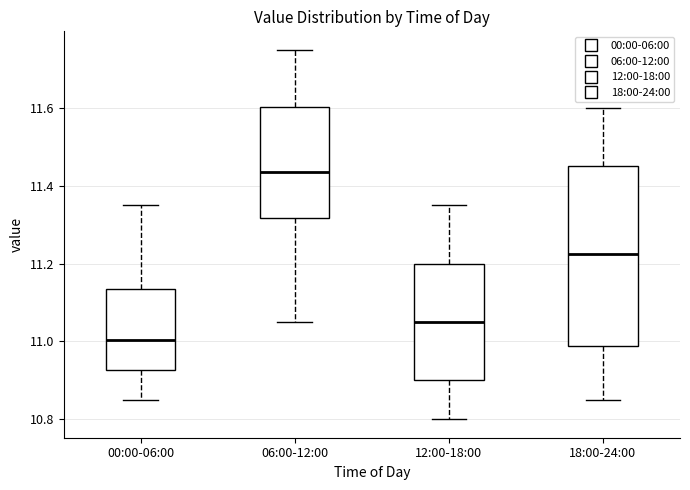

Reading left to right, transcribe this box plot: for each box, give where its median line is, the range the box spans, and where its two whiskers end, as read against the y-axis. The values are not printed on the chart, so give them approximately, as read against the axis.

00:00-06:00: median 11.00, box 10.92 to 11.14, whiskers 10.86 to 11.36
06:00-12:00: median 11.44, box 11.32 to 11.60, whiskers 11.06 to 11.76
12:00-18:00: median 11.06, box 10.90 to 11.20, whiskers 10.80 to 11.36
18:00-24:00: median 11.22, box 10.98 to 11.46, whiskers 10.86 to 11.60